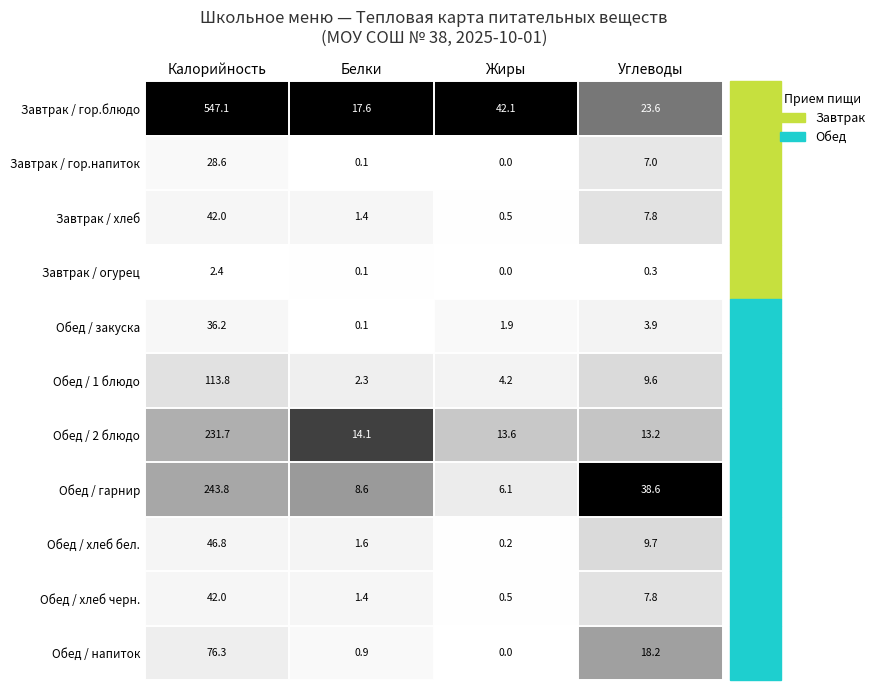

What is the difference between the highest and lowest values at Жиры?

42.1